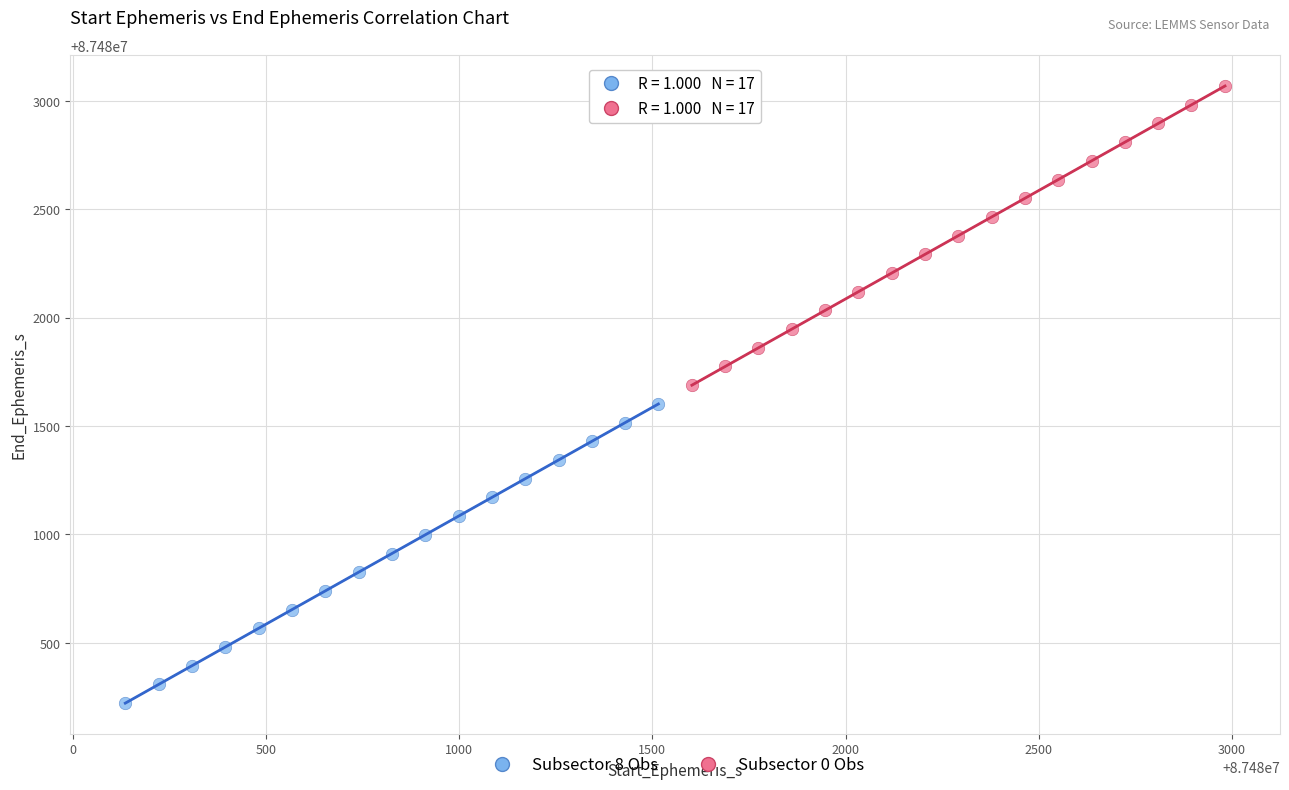

Which series contains the highest Y value?

Subsector 0 Obs